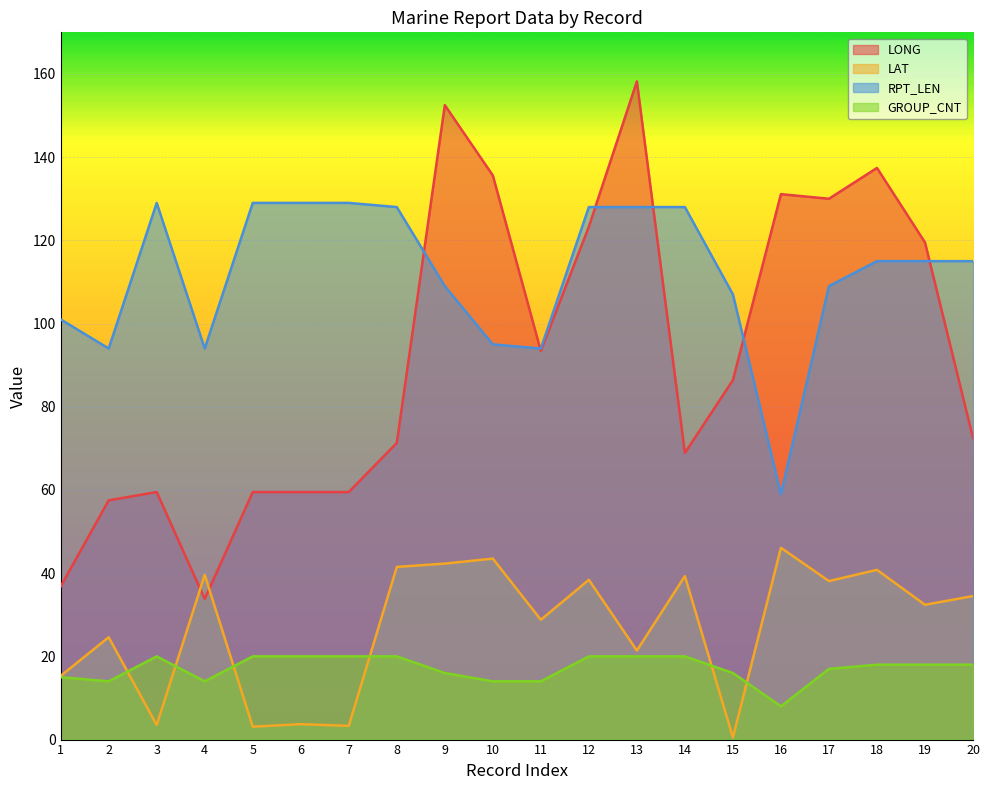

Which series changed the most between 7 and 15?

LONG